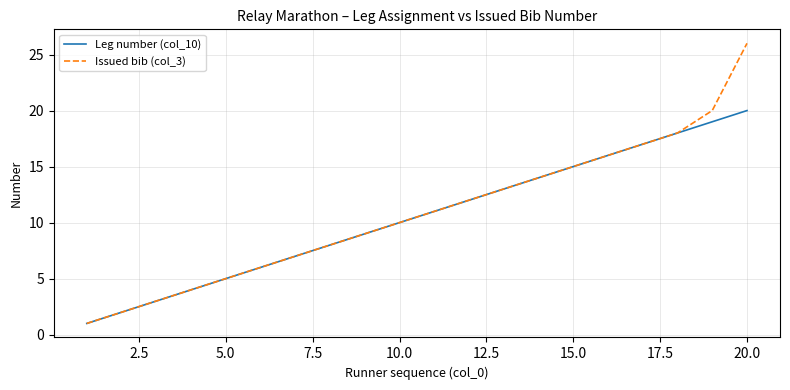

What is the greatest value displayed?

26